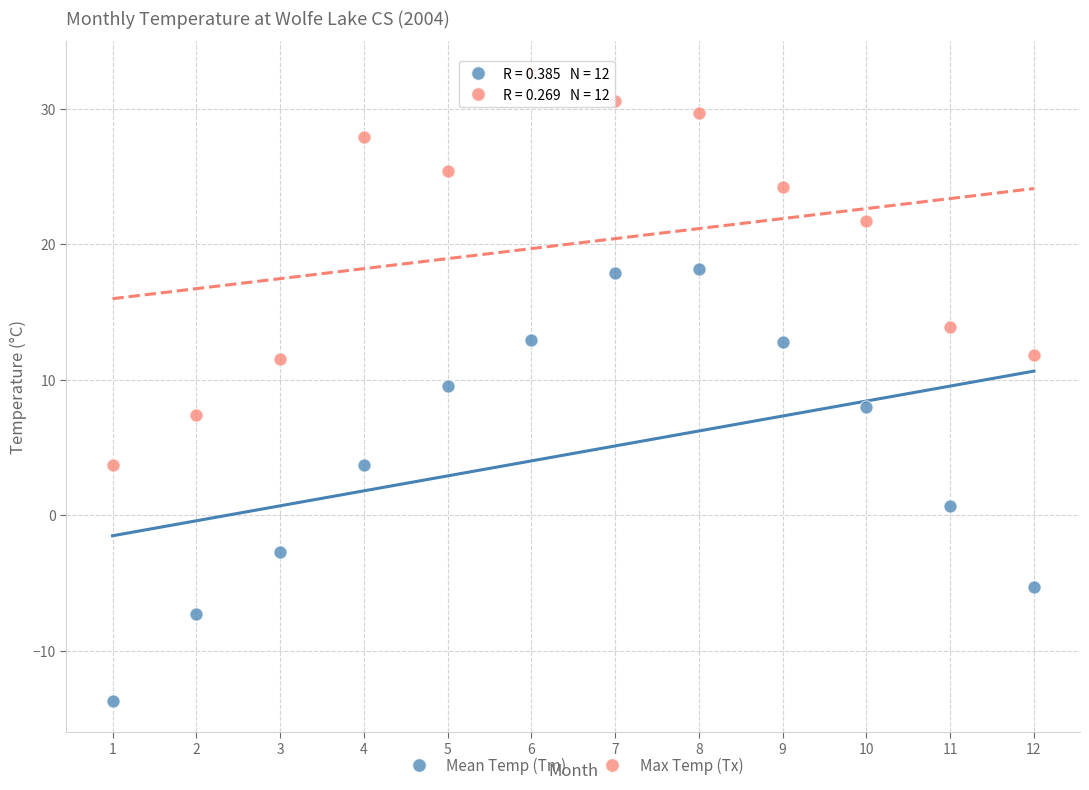

Which series contains the highest Y value?

Max Temp (Tx)